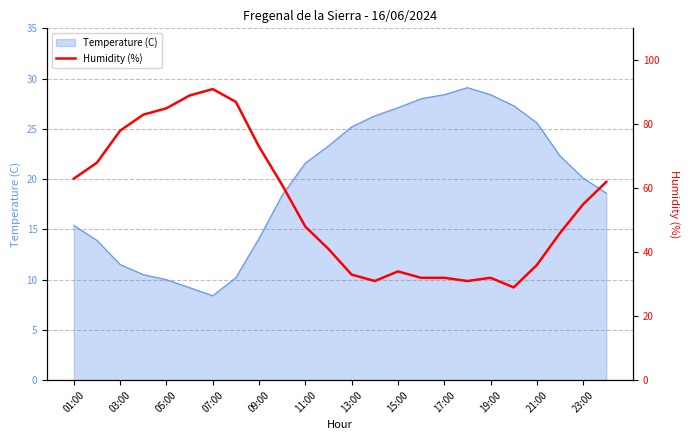

What is the difference between the second highest and minimum values?

60